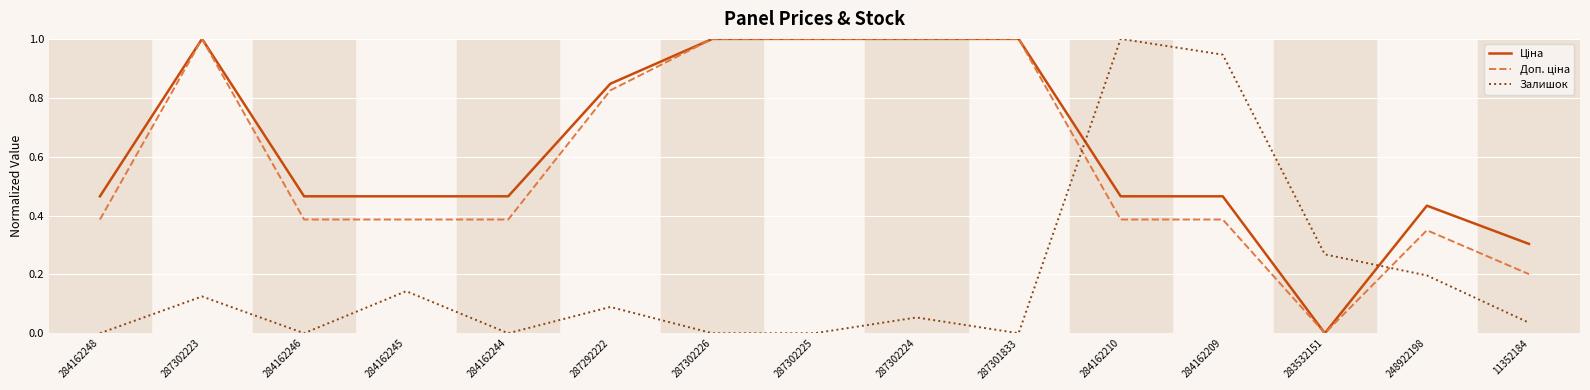

What position from the left is 287302226?

7